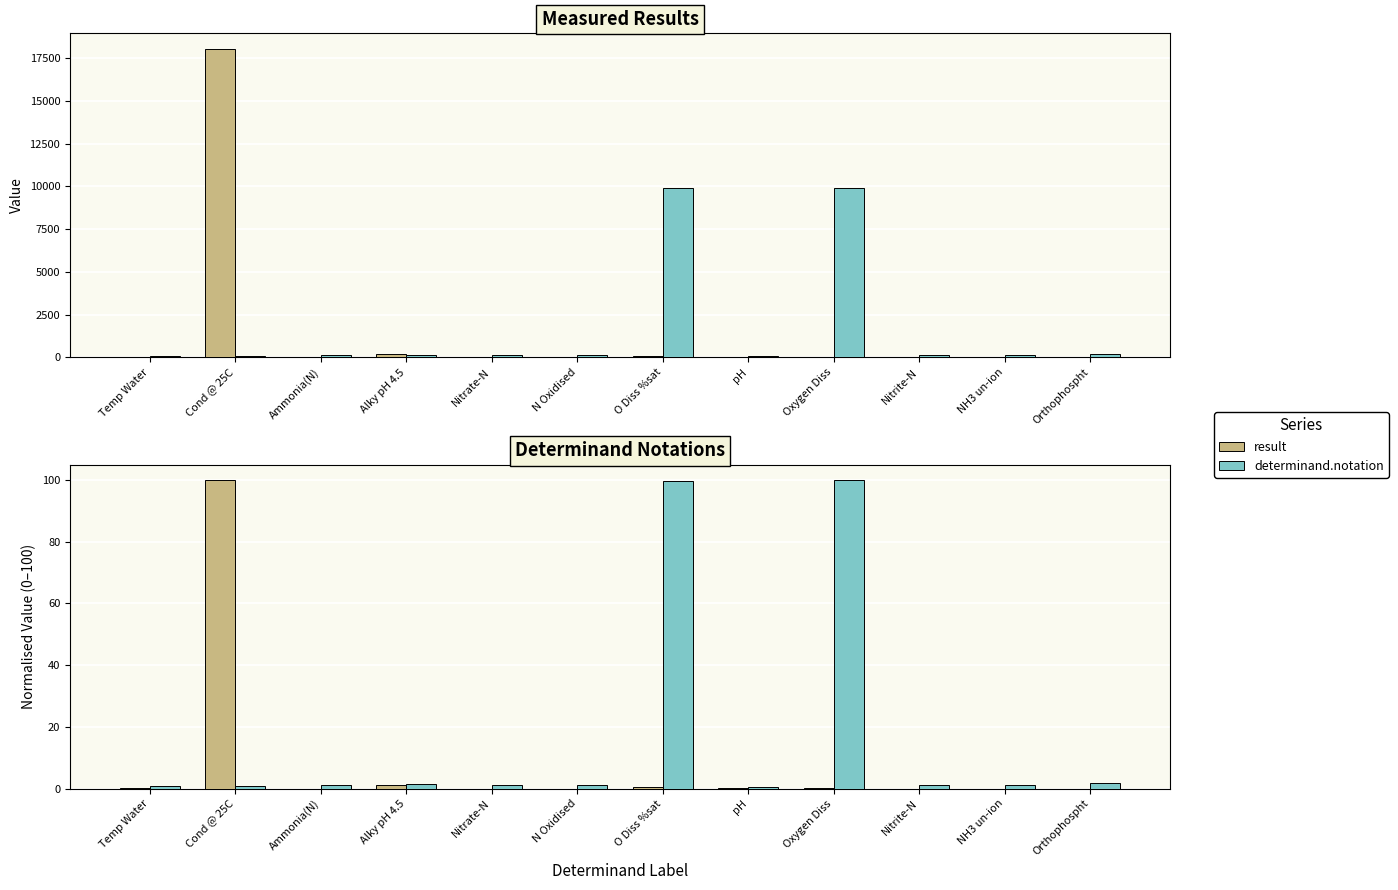

List the labels in order of result value, smallest first.

NH3 un-ion, Nitrite-N, Orthophospht, Nitrate-N, N Oxidised, Ammonia(N), Oxygen Diss, pH, Temp Water, O Diss %sat, Alky pH 4.5, Cond @ 25C